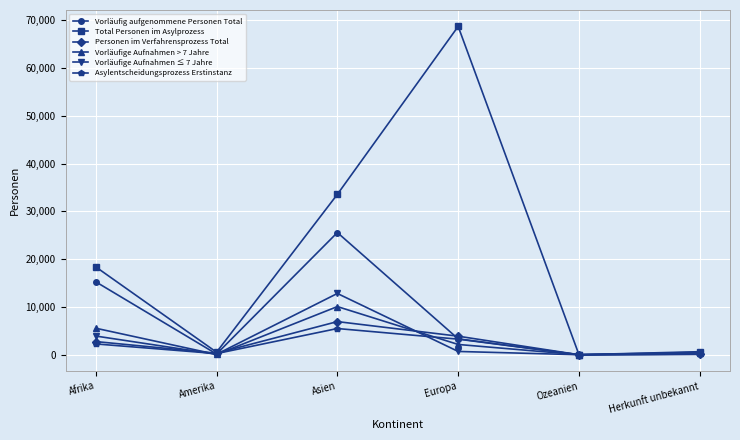

The Asylentscheidungsprozess Erstinstanz series shows 3261 at Europa. True or false?

True